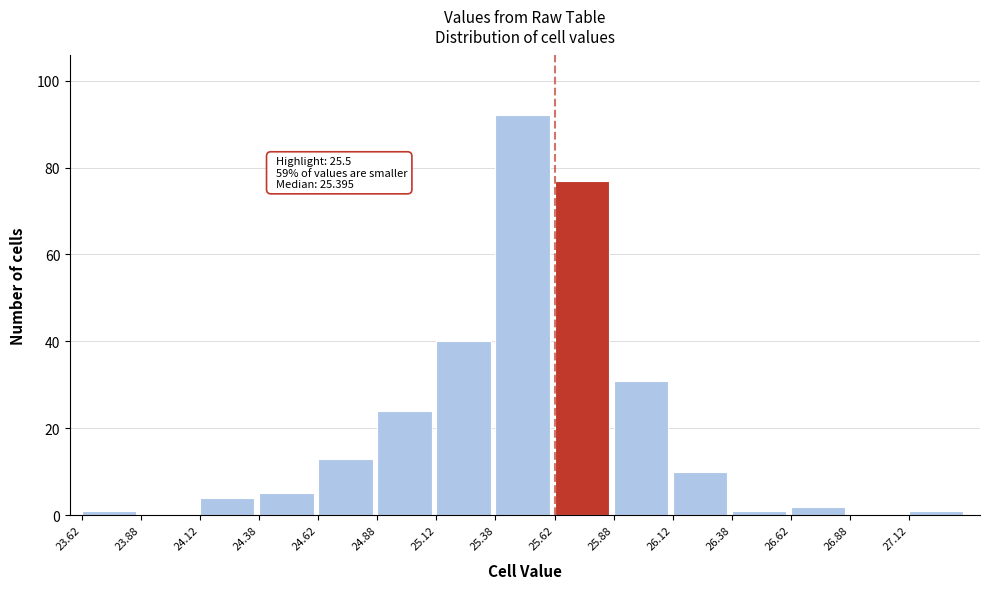

Reading right to left, list all the values displayed in this chart.

27.12=1	26.88=0	26.62=2	26.38=1	26.12=10	25.88=31	25.62=77	25.38=92	25.12=40	24.88=24	24.62=13	24.38=5	24.12=4	23.88=0	23.62=1